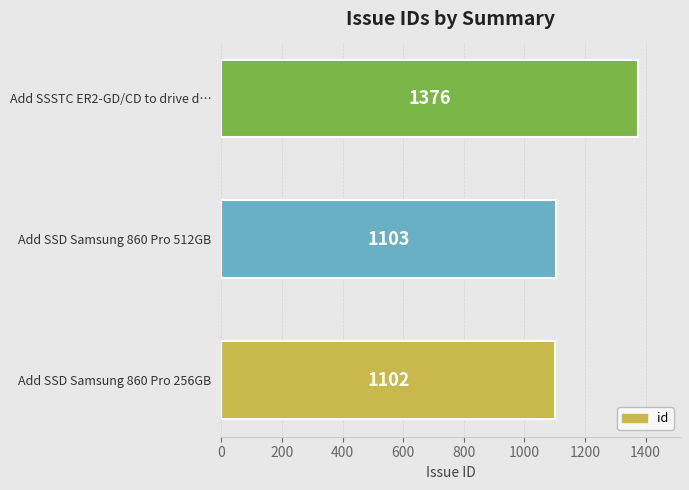

What value does the data have at Add SSD Samsung 860 Pro 256GB, to the nearest 50?

1100